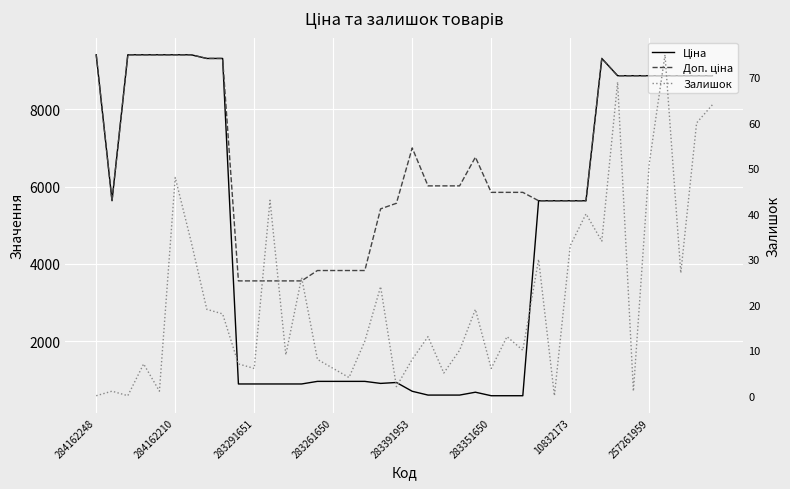

At which category does the chart reach its peak across all series?

284162248